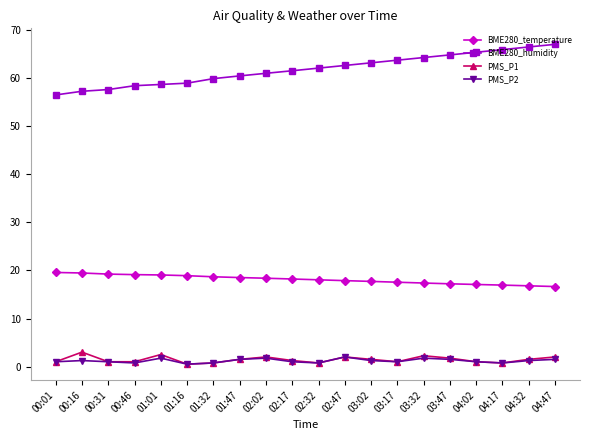

True or false: PMS_P2 and BME280_humidity cross at least once.

False